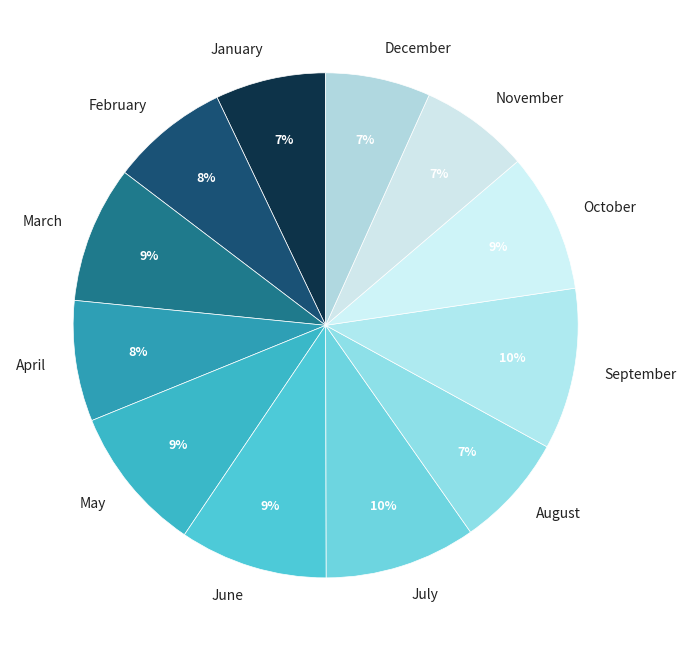

The July slice represents 10% of the pie. True or false?

True